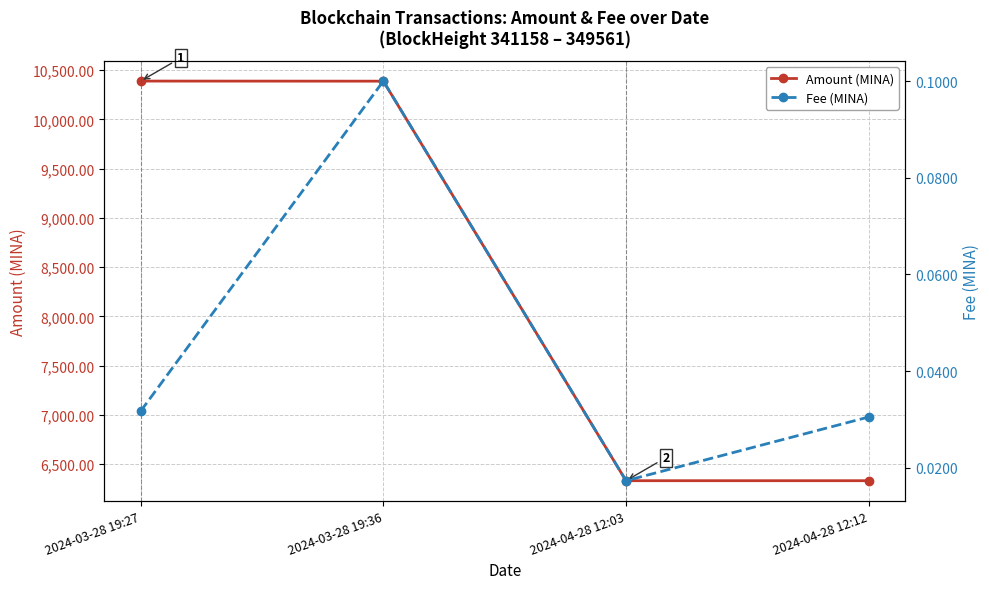

Between 2024-03-28 19:36 and 2024-04-28 12:03, which is larger?

2024-03-28 19:36